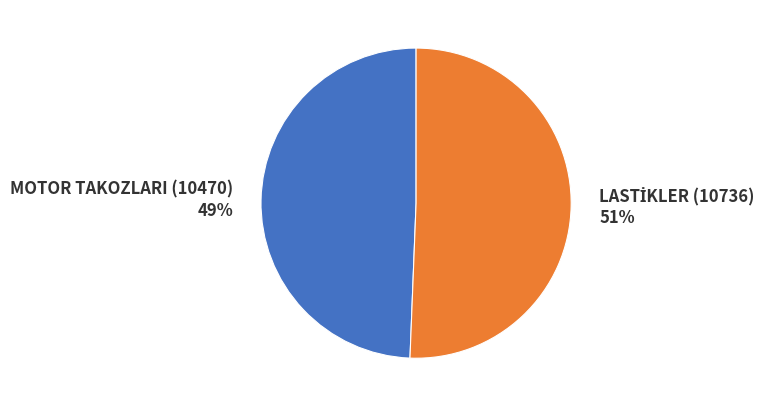

Count the number of slices in the pie.

2